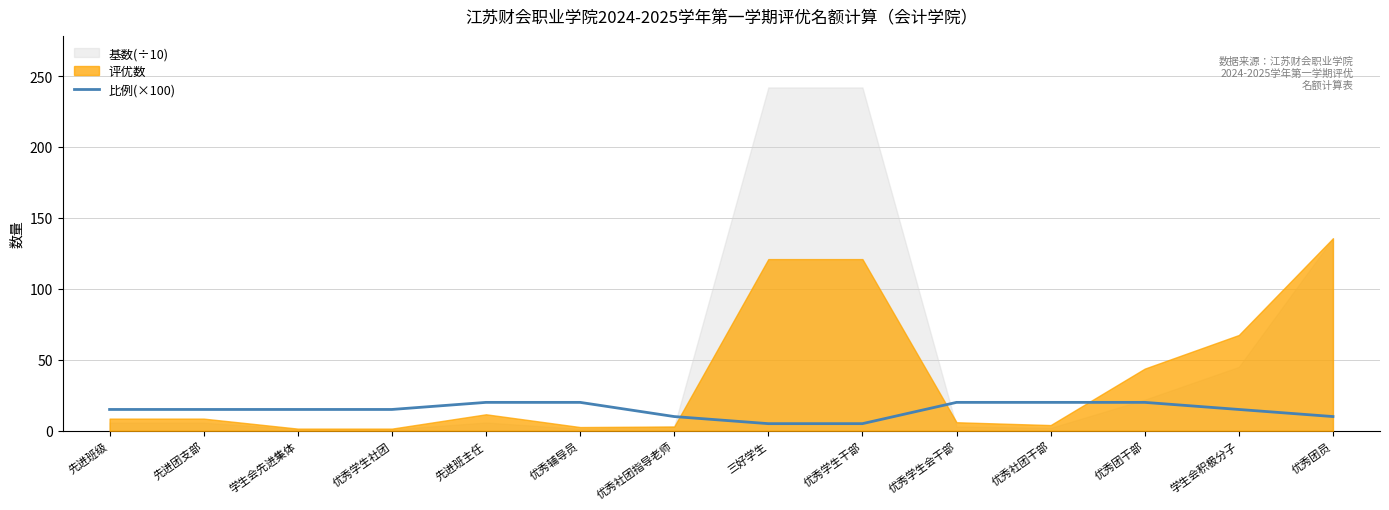

What is the highest value of the 比例(×100) series?

20